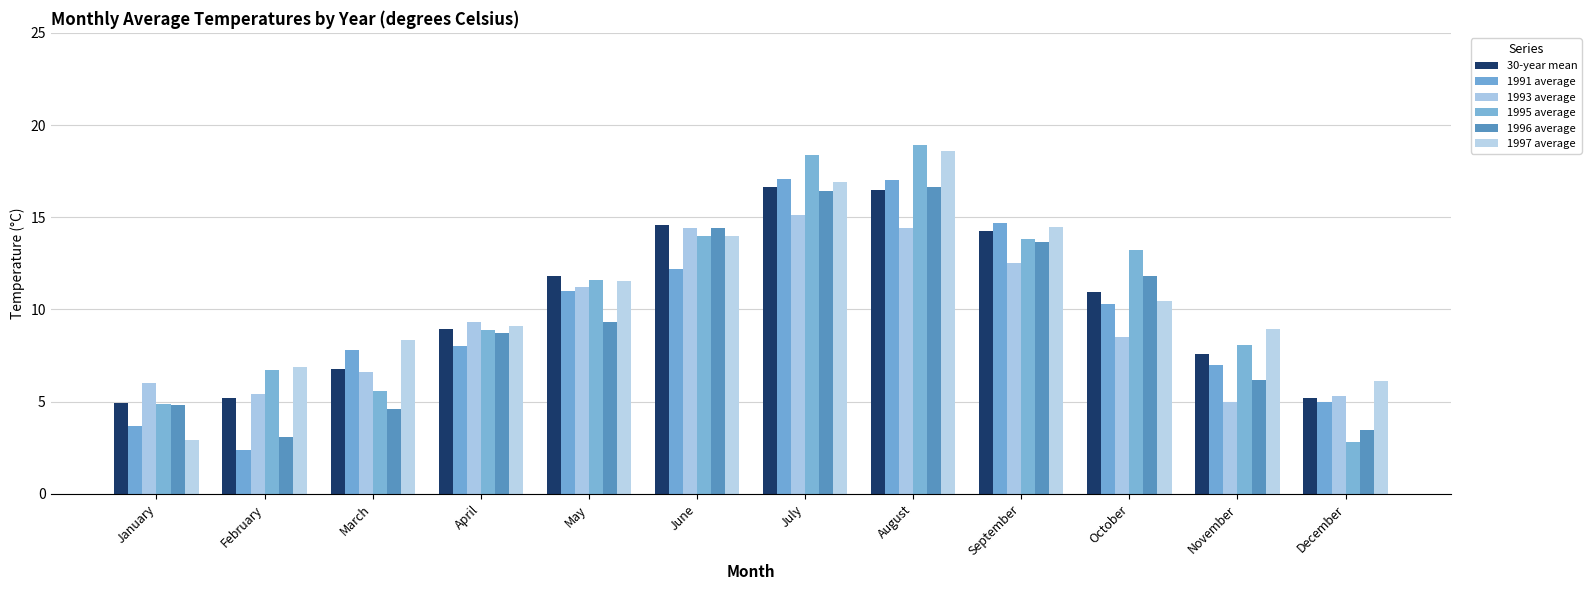

What is the value of the 1991 average bar at the 11th from the left?

7.0